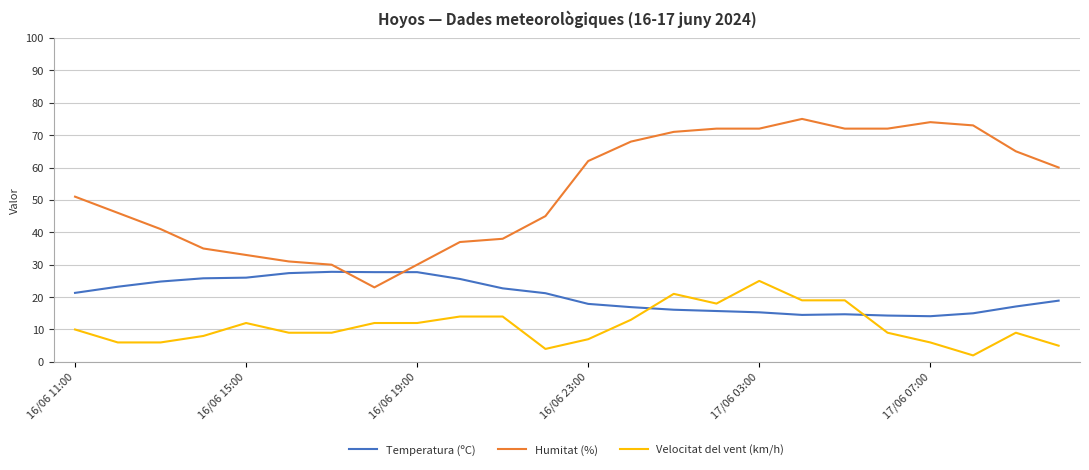

Which series ends up on top after the final intersection of Humitat (%) and Temperatura (ºC)?

Humitat (%)